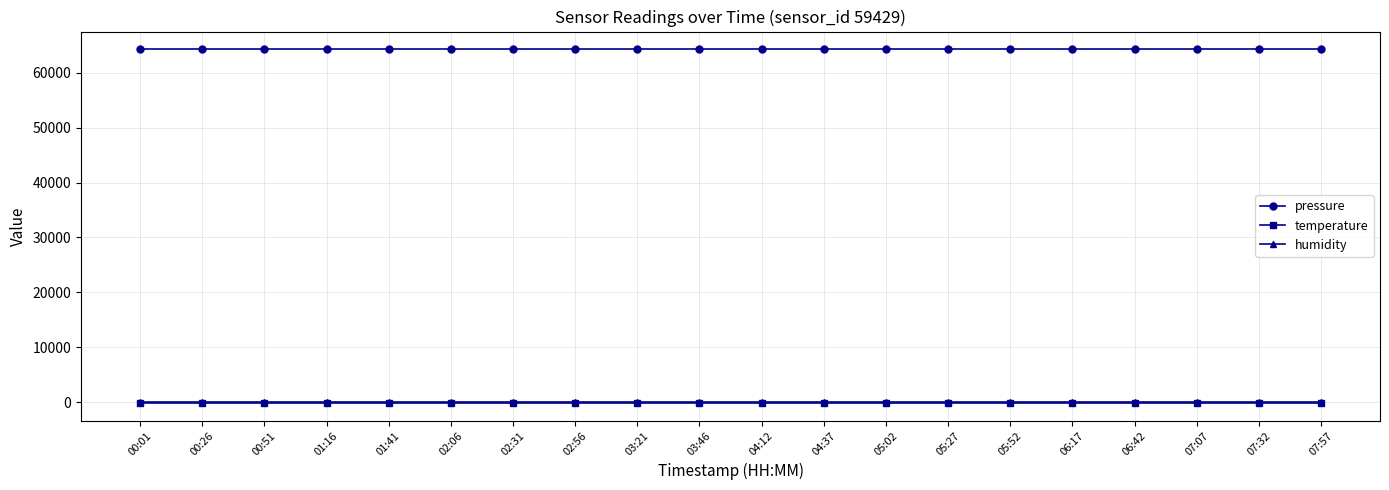

What are all the series names shown in the legend?

pressure, temperature, humidity